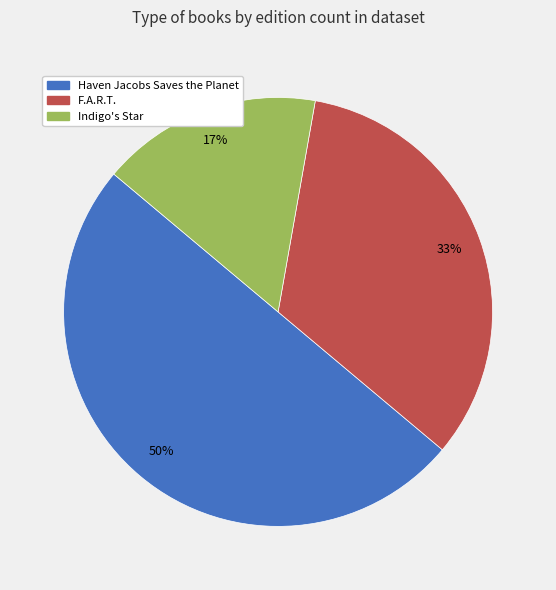

Does F.A.R.T. represent more than half of the total?

No